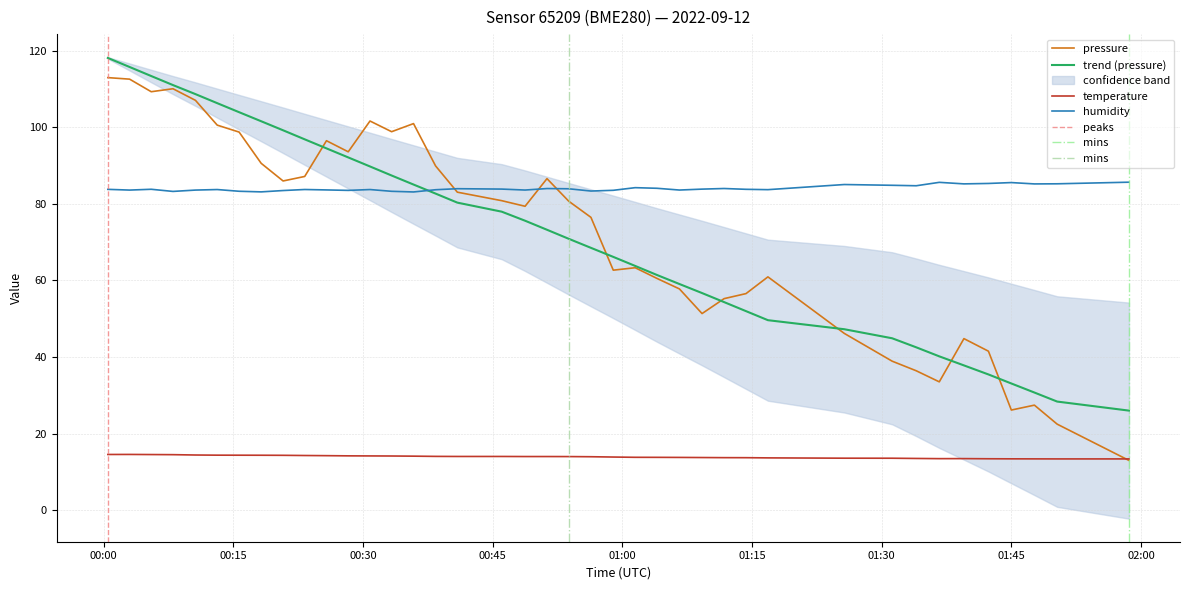

List the series in order of their overall mean, lowest first.

temperature, pressure, humidity